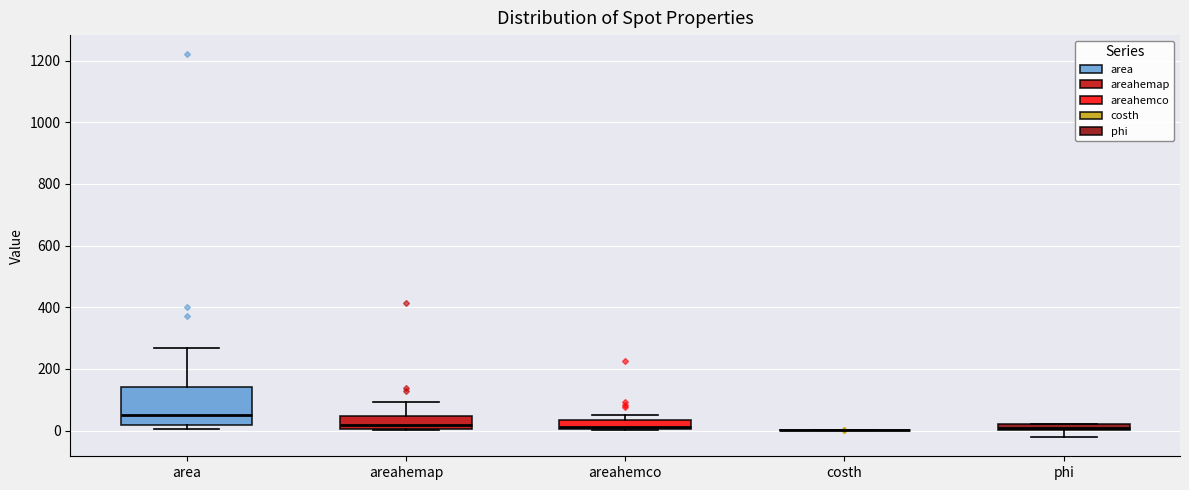

Where does the lower whisker of the box for phi end on the y-axis? The values are not printed on the chart, so give them approximately, as read against the axis.

-20